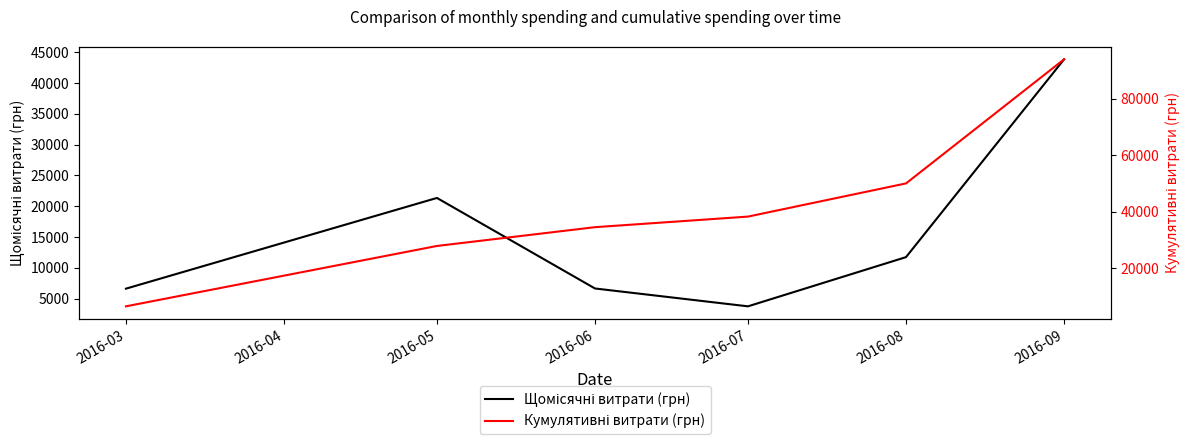

True or false: Щомісячні витрати (грн) and Кумулятивні витрати (грн) intersect in this chart.

False